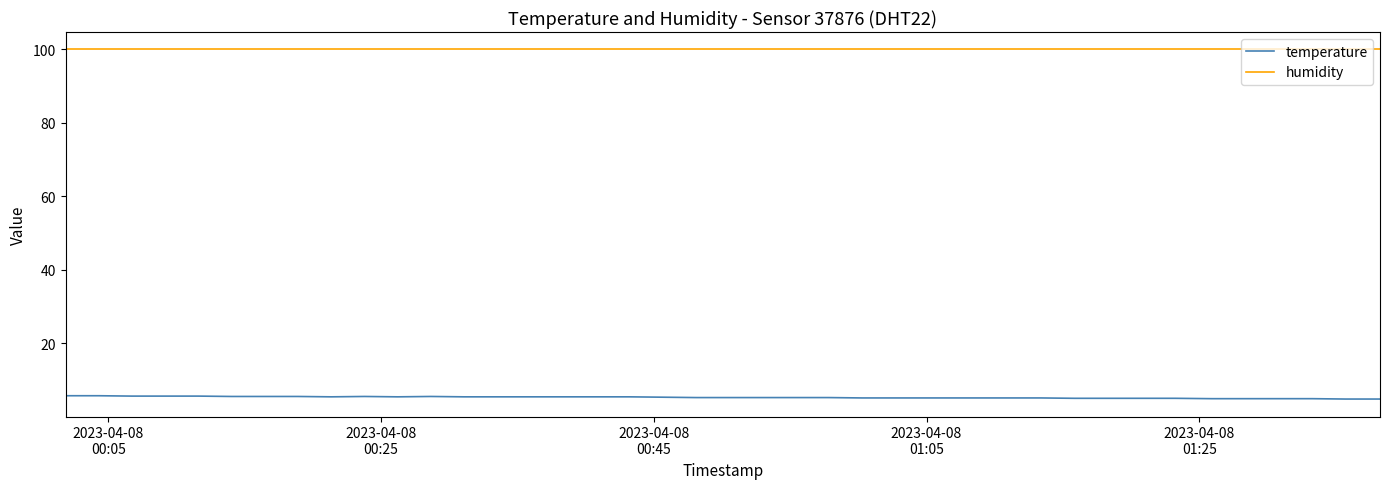

Does the chart have visible grid lines?

No